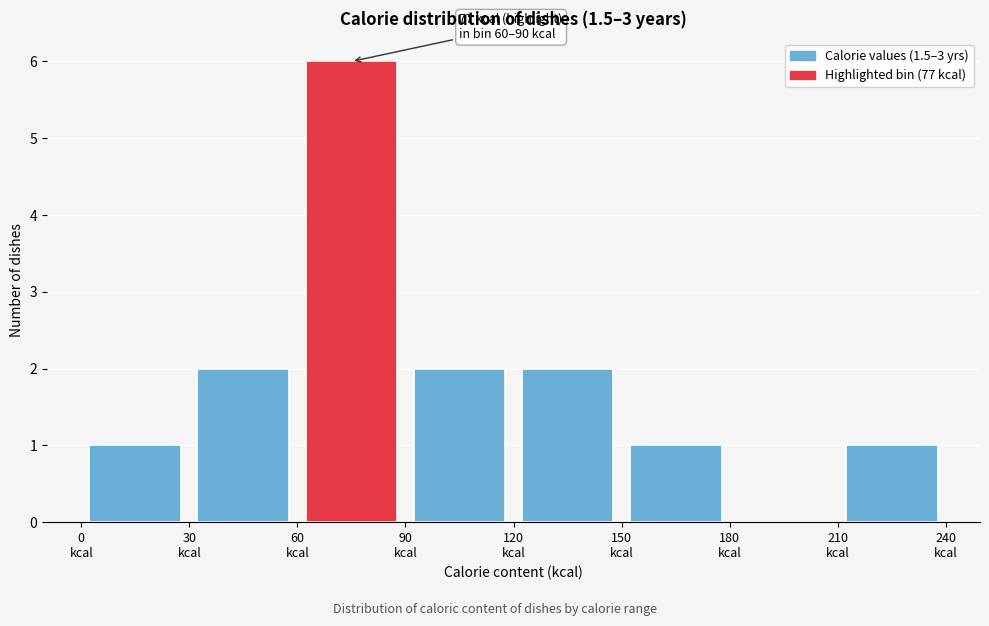

Over which range of the x-axis is the bar tallest?

60 to 90